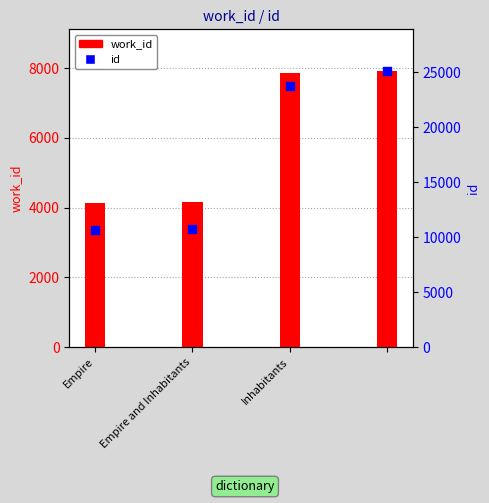

Which series has the largest total across all categories?

id